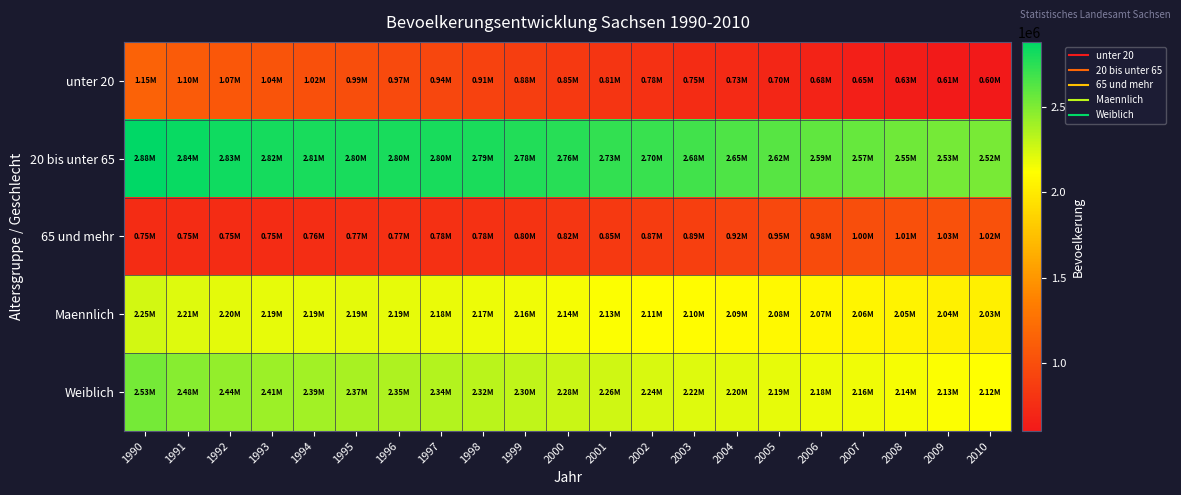

Which series has the largest total across all categories?

20 bis unter 65